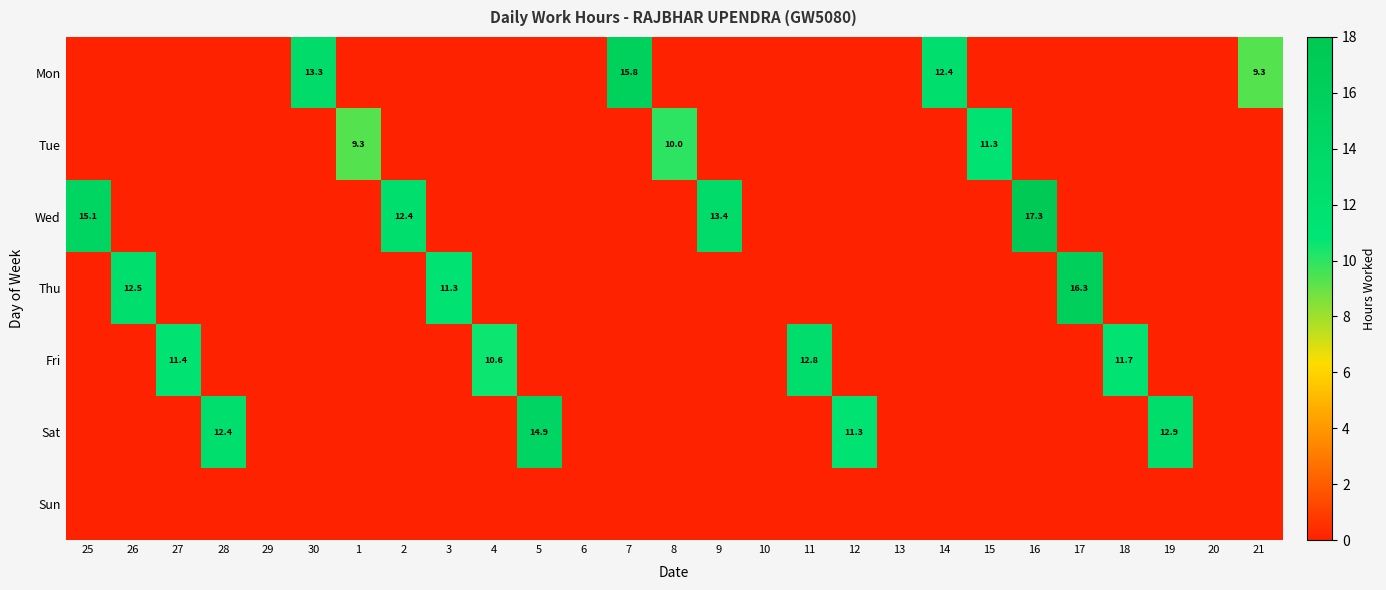

Which label corresponds to the smallest value in the chart?

25